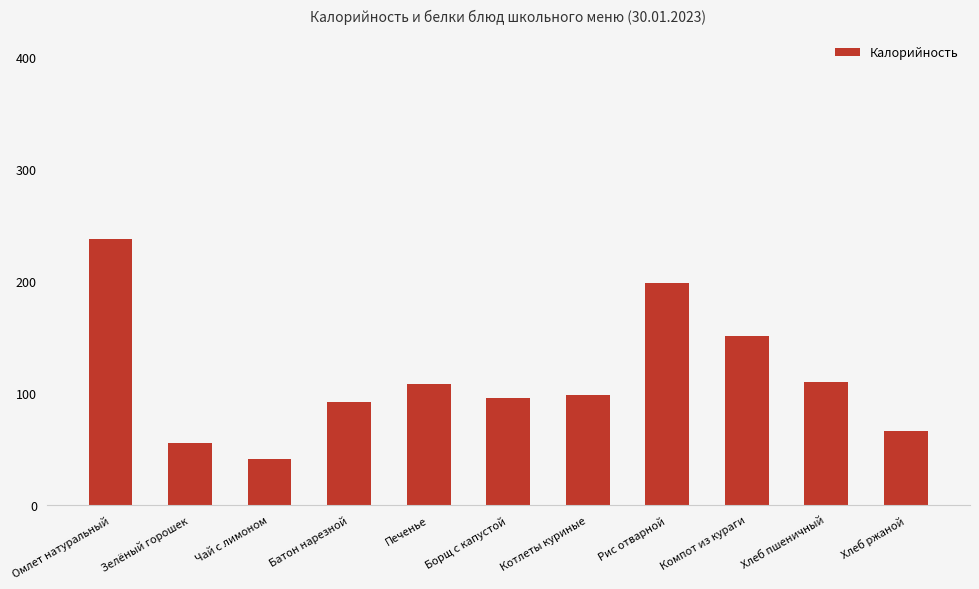

What position from the left is Котлеты куриные?

7